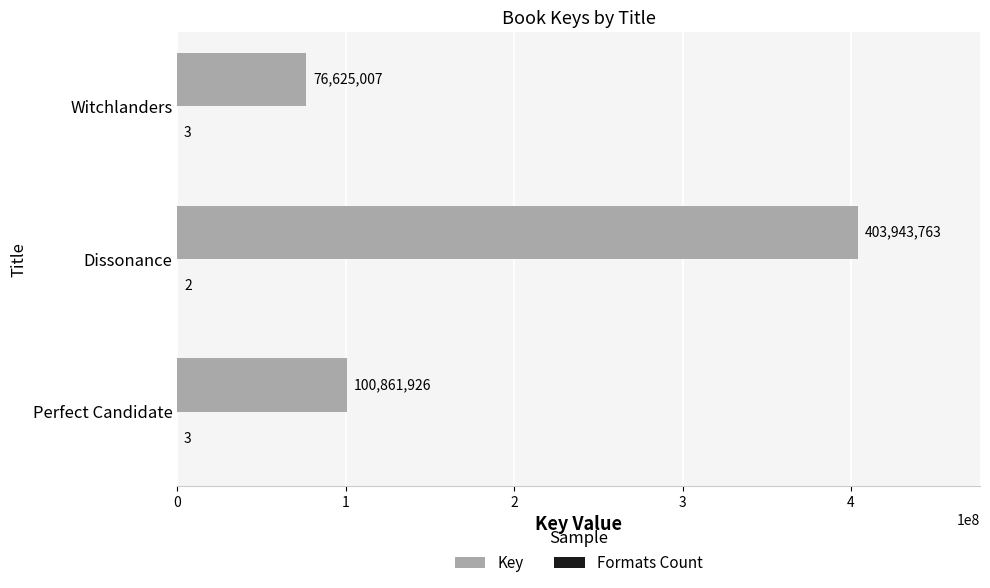

The value of Key at Witchlanders is 18269897. True or false?

False